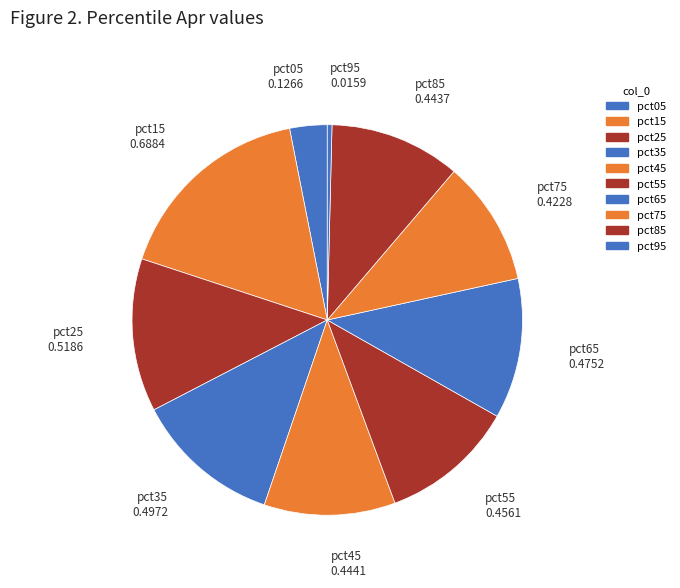

Is there a majority slice in this chart?

No